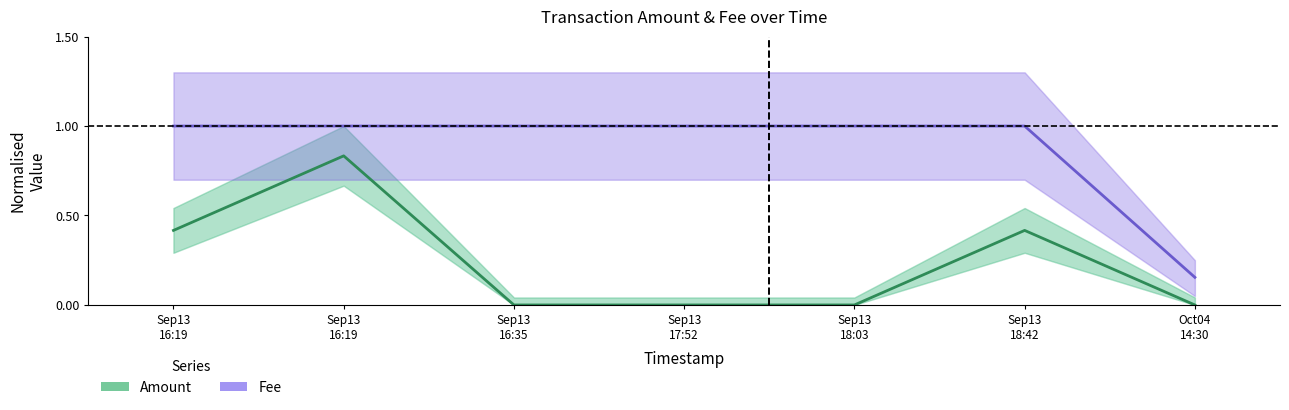

What is the total value across all series at Sep13
18:42?

1.4